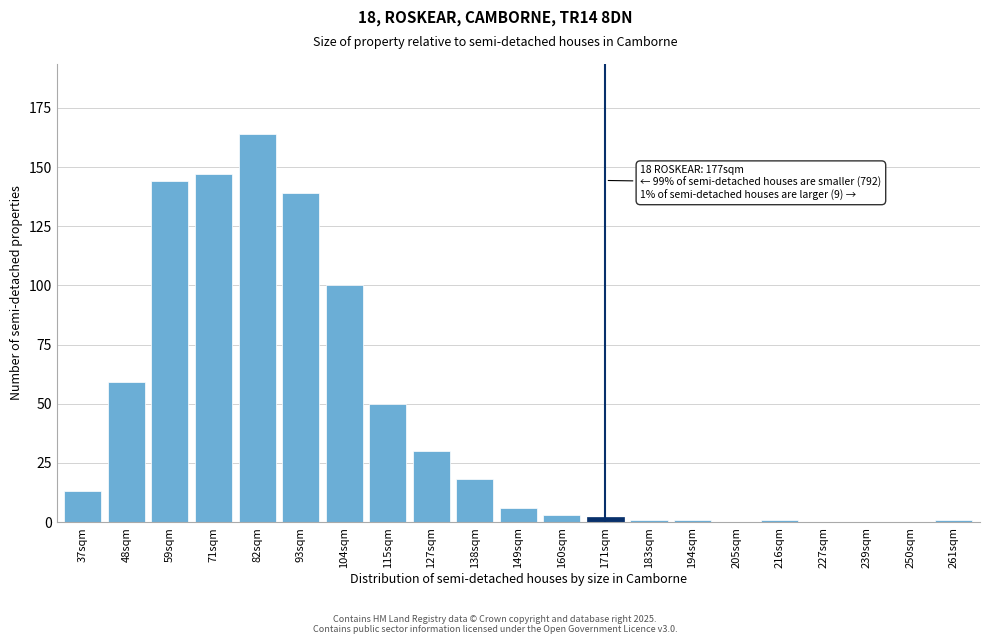

Reading left to right, list all the values displayed in this chart.

37sqm=13	48sqm=59	59sqm=144	71sqm=147	82sqm=164	93sqm=139	104sqm=100	115sqm=50	127sqm=30	138sqm=18	149sqm=6	160sqm=3	171sqm=2	183sqm=1	194sqm=1	205sqm=0	216sqm=1	227sqm=0	239sqm=0	250sqm=0	261sqm=1